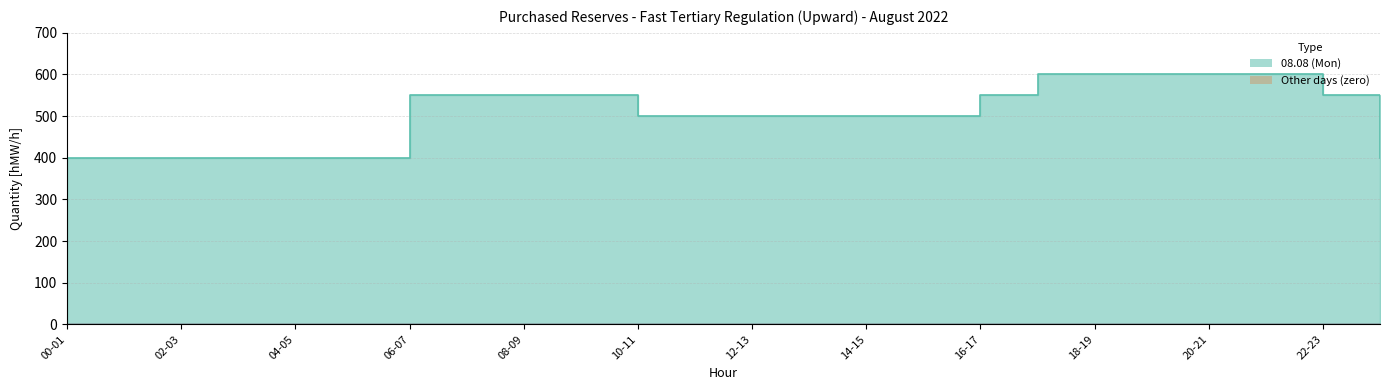

What is the total value across all series at 18-19?

600